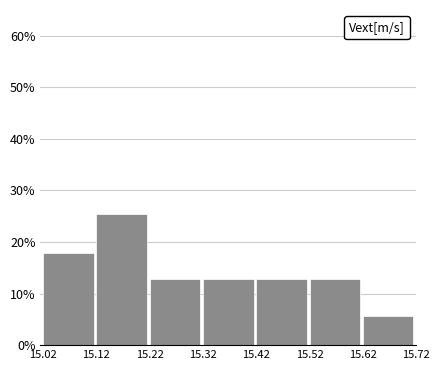

Reading left to right, list every bar in this chart as the range it spans on the x-axis followed by its height. The values are not printed on the chart, so give them approximately, as read against the axis.

15.02 to 15.12: 18
15.12 to 15.22: 25
15.22 to 15.32: 13
15.32 to 15.42: 13
15.42 to 15.52: 13
15.52 to 15.62: 13
15.62 to 15.72: 6